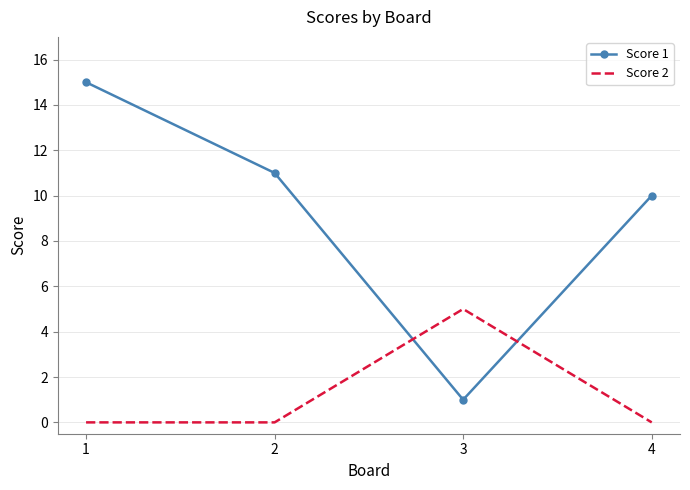

Is it true that Score 1 equals 10 at 4?

True